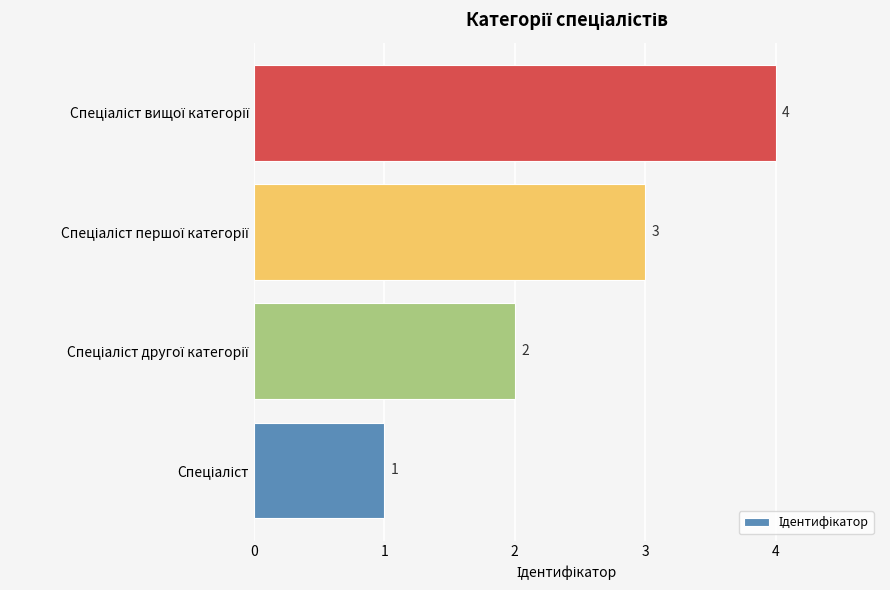

What is the minimum value shown in the chart?

1